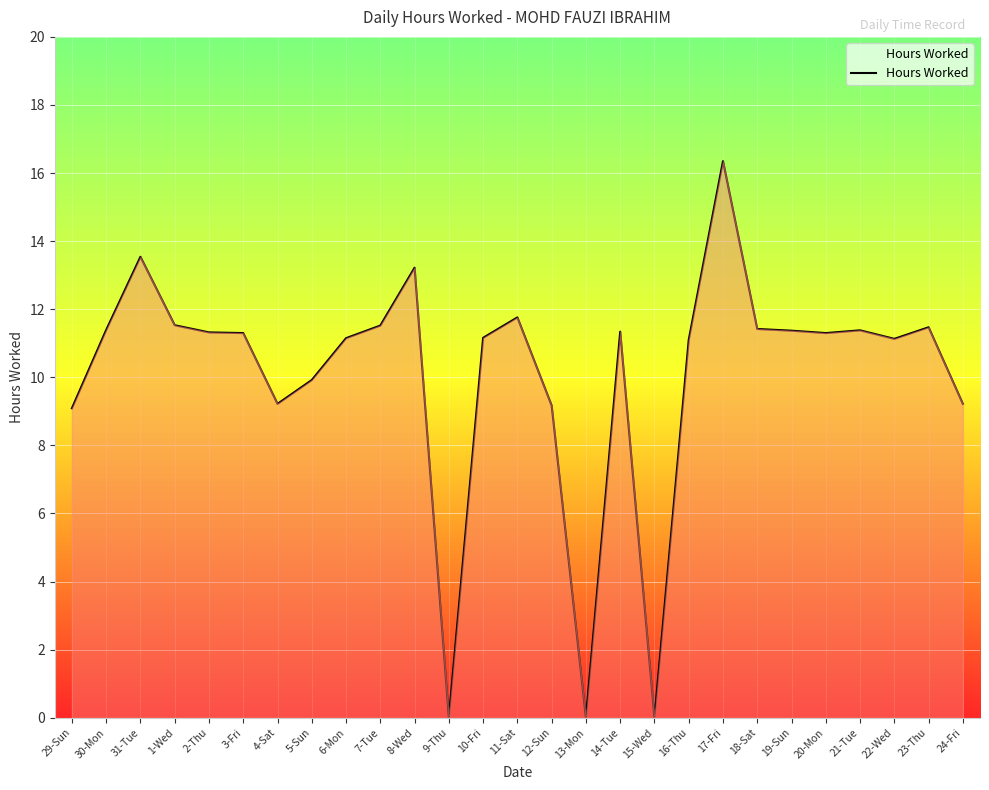

What value does the data have at 16-Thu?

11.1